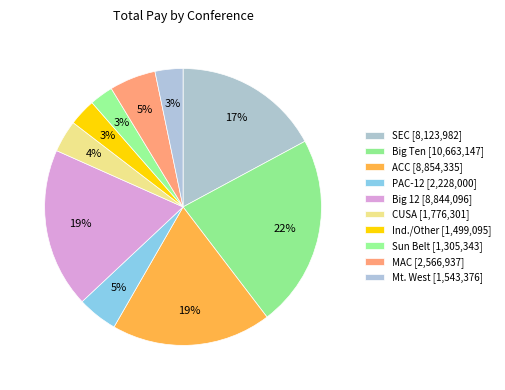

Is the sum of Ind./Other and Big 12 greater than half?

No